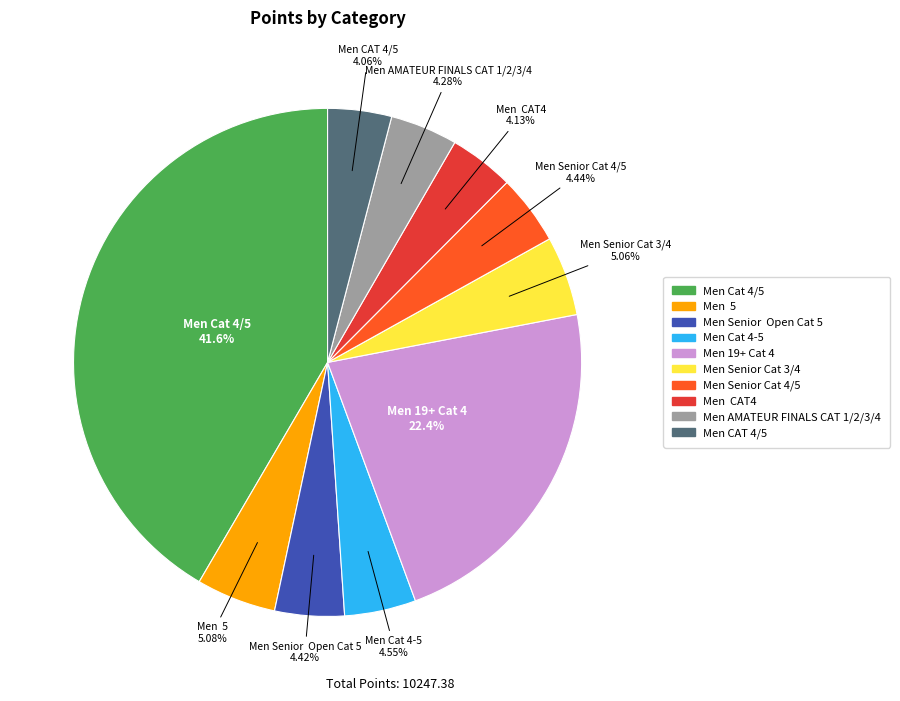

Combined, do Men 5 and Men Cat 4-5 account for over 50%?

No